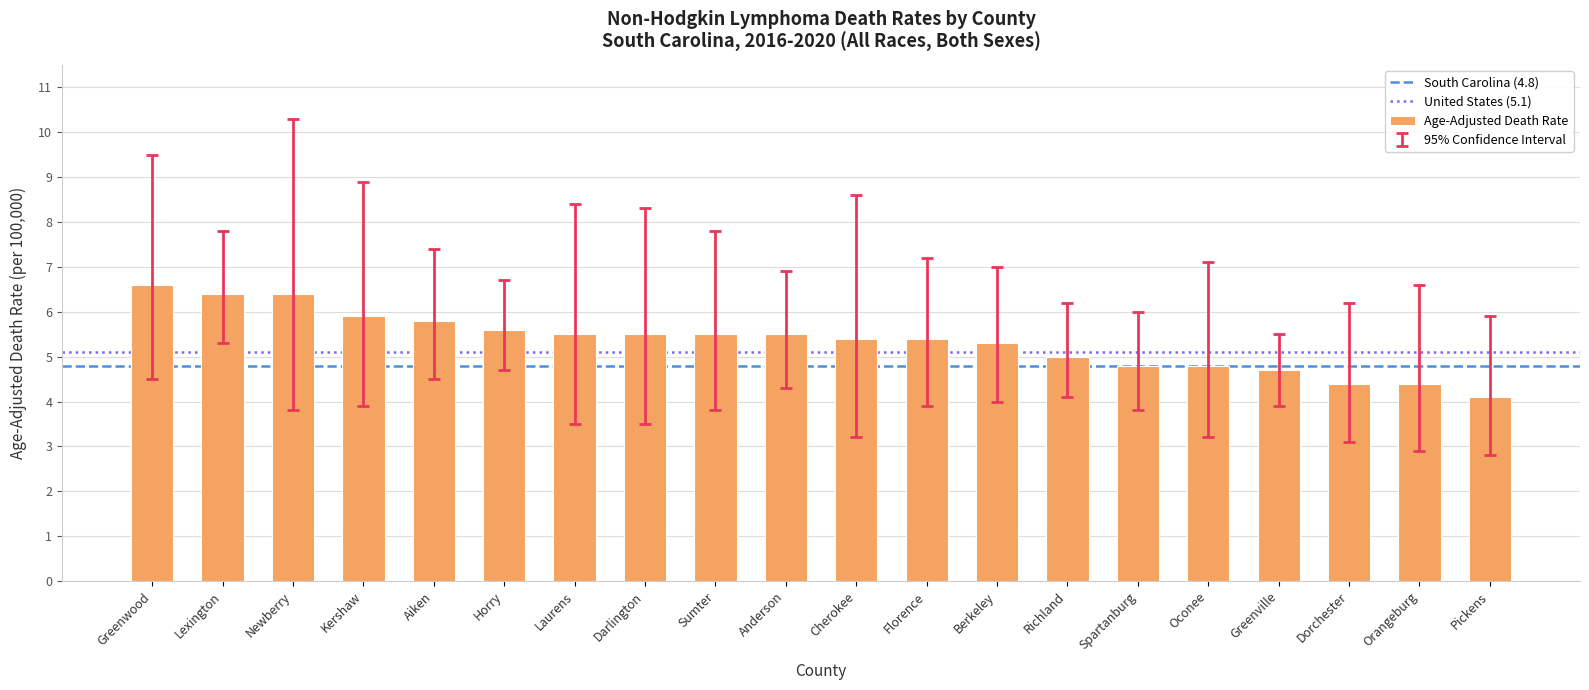

Which has a higher value, Florence or Aiken?

Aiken